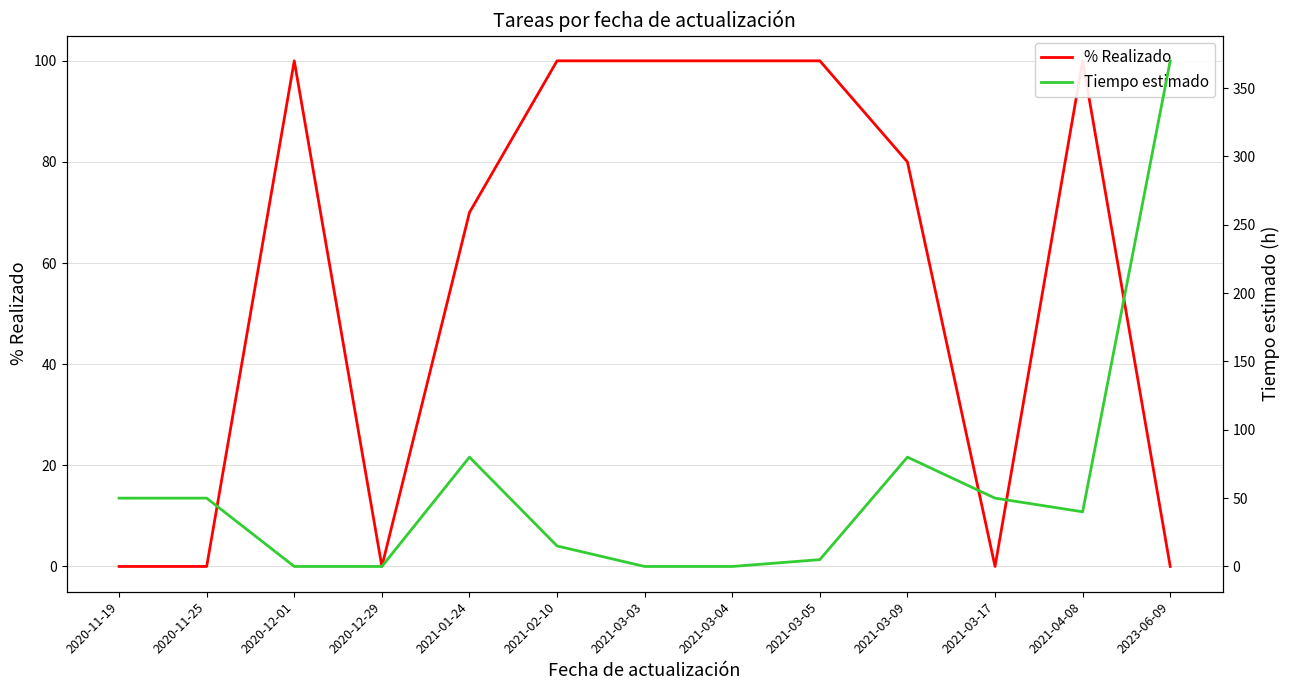

What is the maximum value shown in the chart?

370